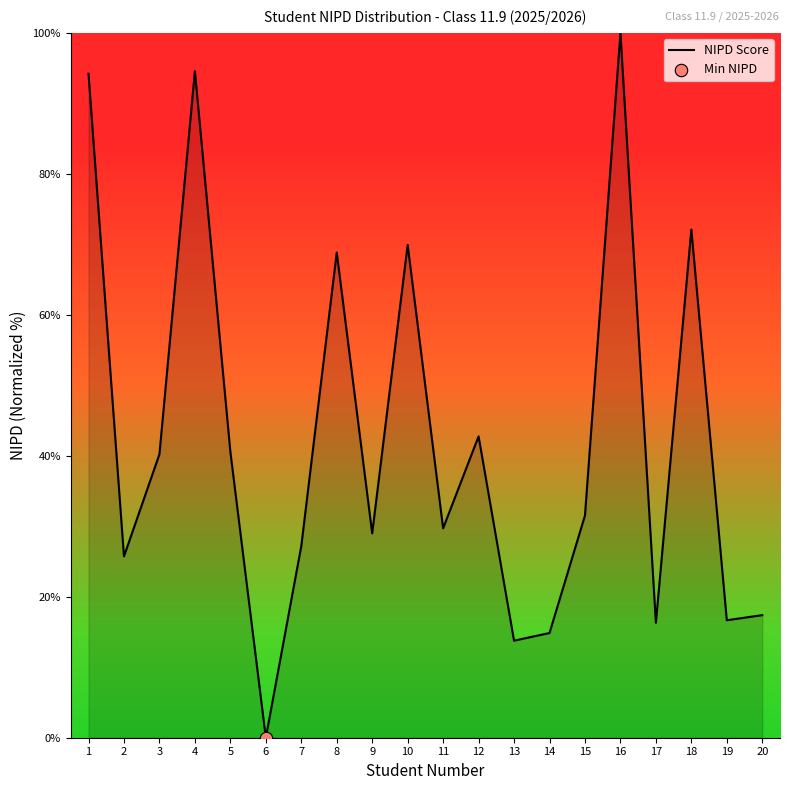

Which has a higher value, 11 or 1?

1